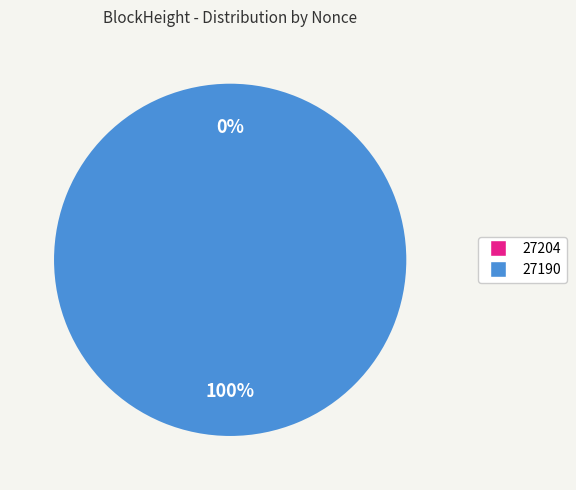

How many slices are in this pie chart?

2